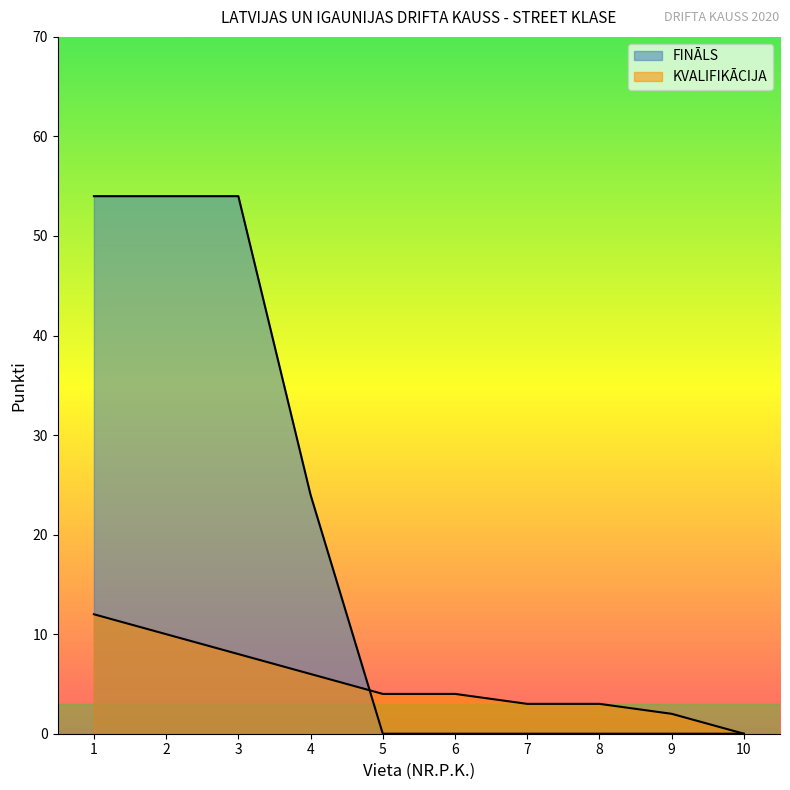

How many values in the KVALIFIKĀCIJA series are below 4?

4